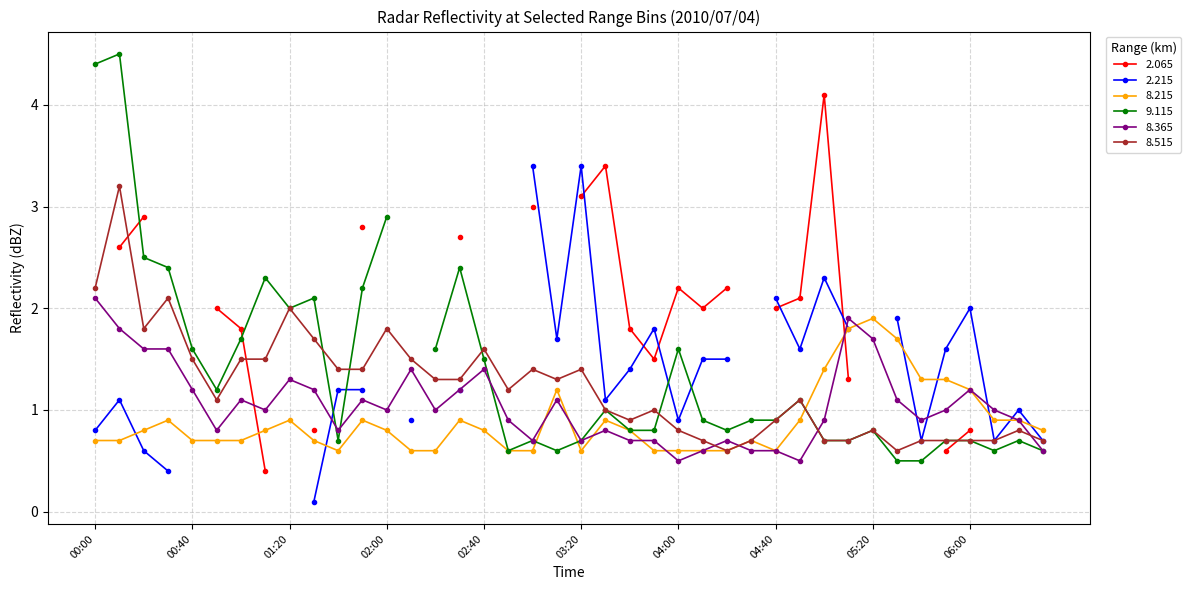

Which has a higher value, 01:40 or 05:00?

05:00